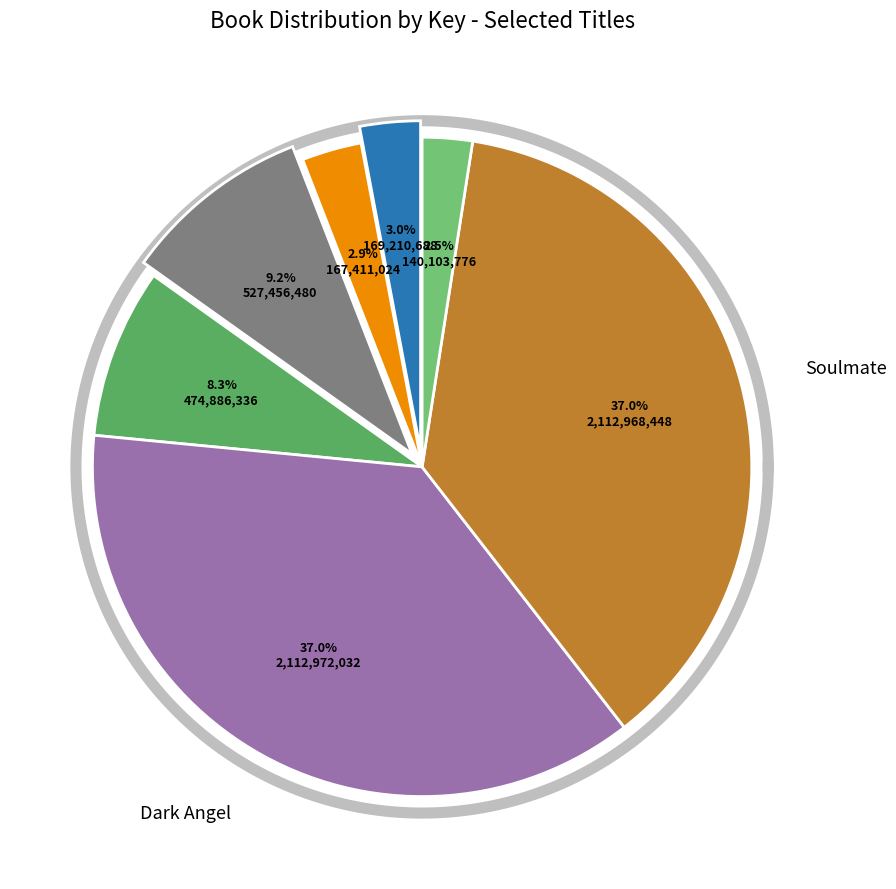

How many slices are in this pie chart?

7